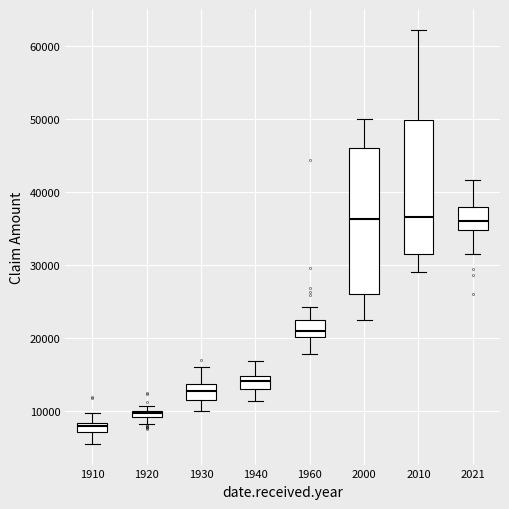

Where does the median line of the box at x = 2010 sit on the y-axis? The values are not printed on the chart, so give them approximately, as read against the axis.

36000